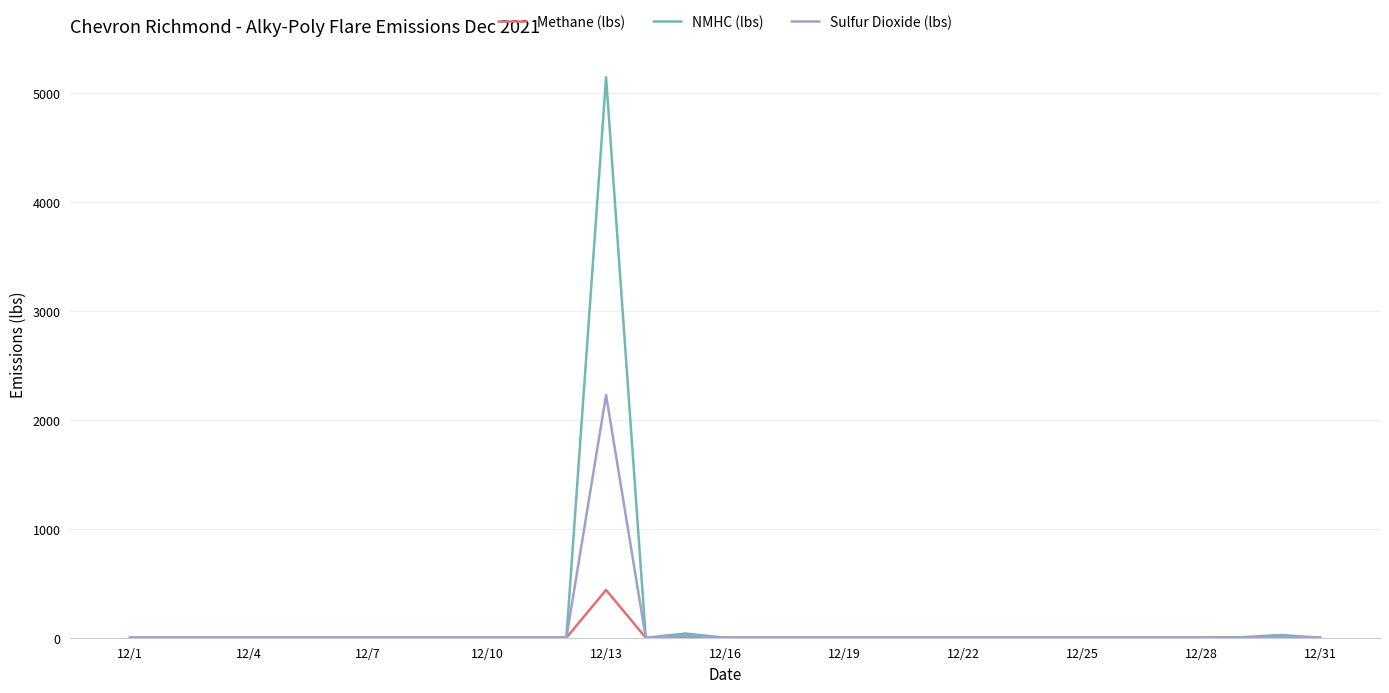

What is the average value of the Methane (lbs) series?

14.2